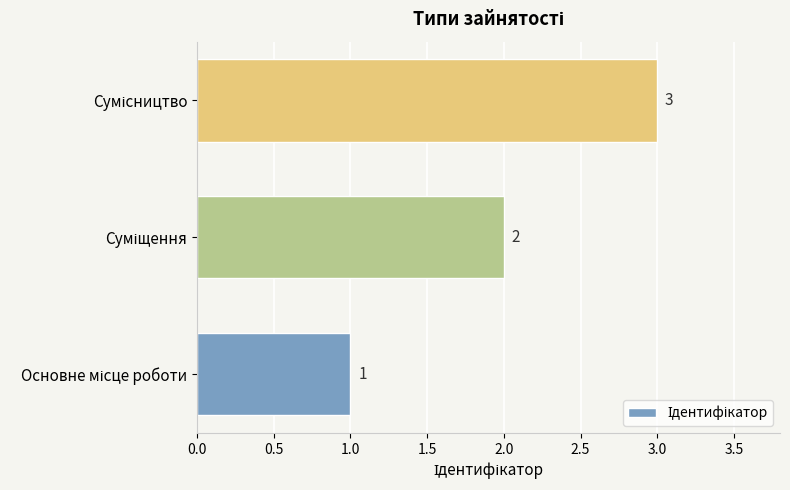

How many values are between 1 and 3?

3